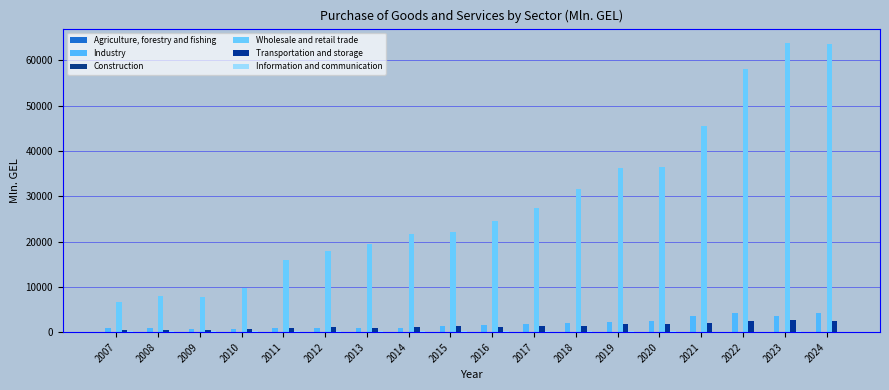

List the labels in order of Agriculture, forestry and fishing value, smallest first.

2008, 2007, 2010, 2009, 2017, 2016, 2011, 2018, 2015, 2014, 2013, 2012, 2019, 2021, 2020, 2024, 2023, 2022